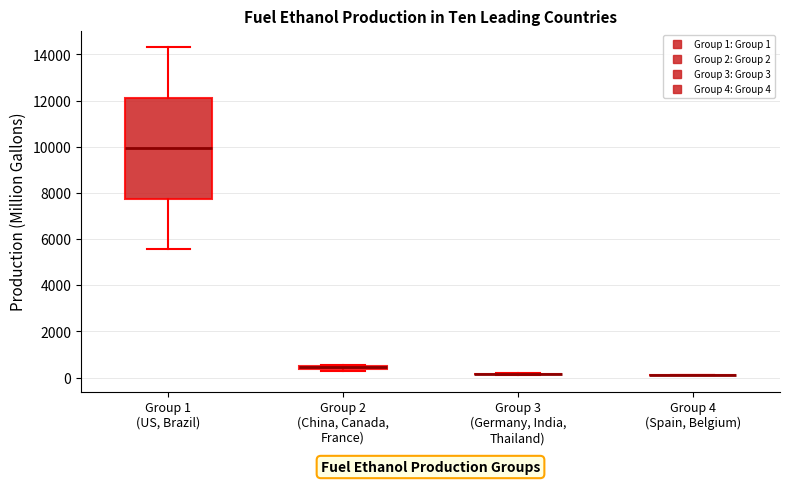

Which box is the tallest, from its lower edge to its upper edge?

Group 1 (US, Brazil)